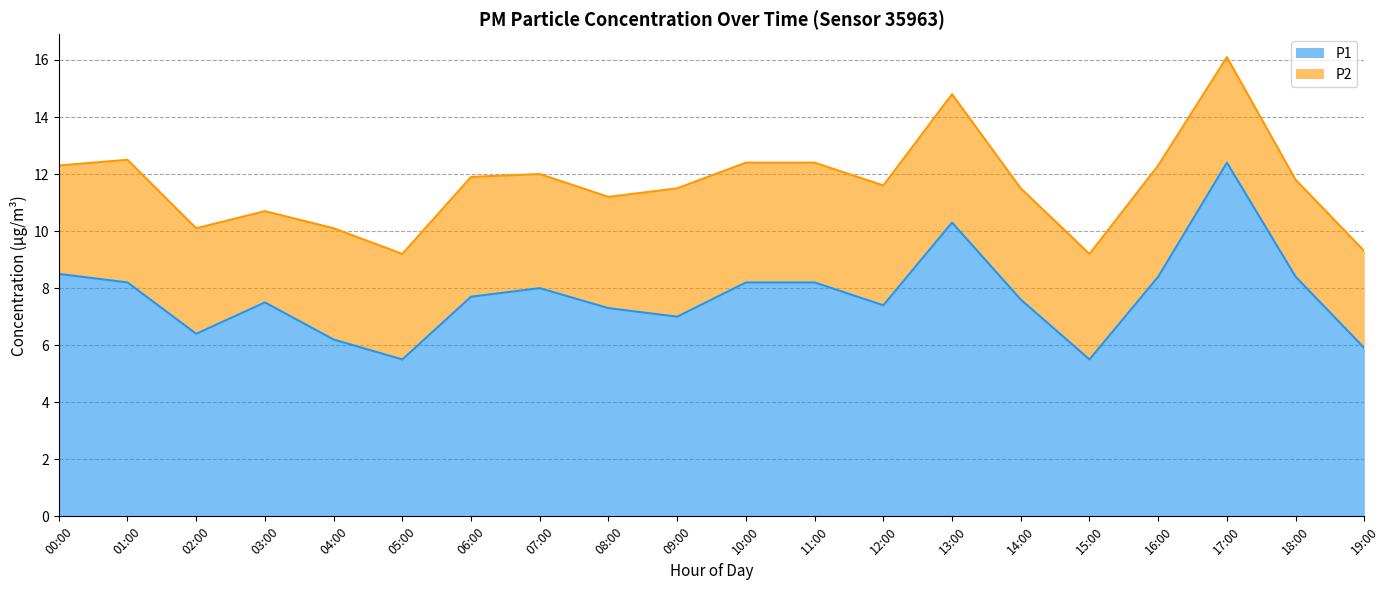

Read the value at 15:00.

5.5